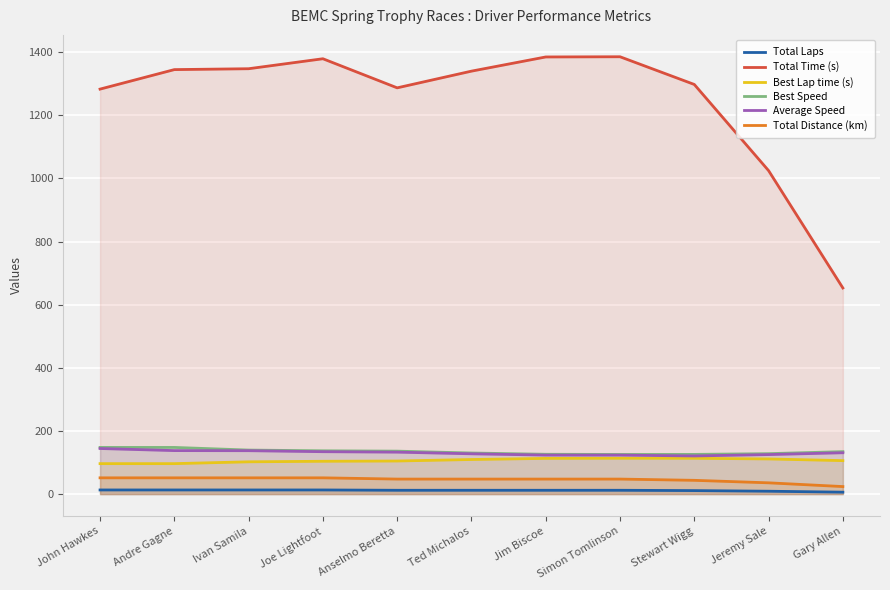

The value of Average Speed at Gary Allen is 130.9. True or false?

True